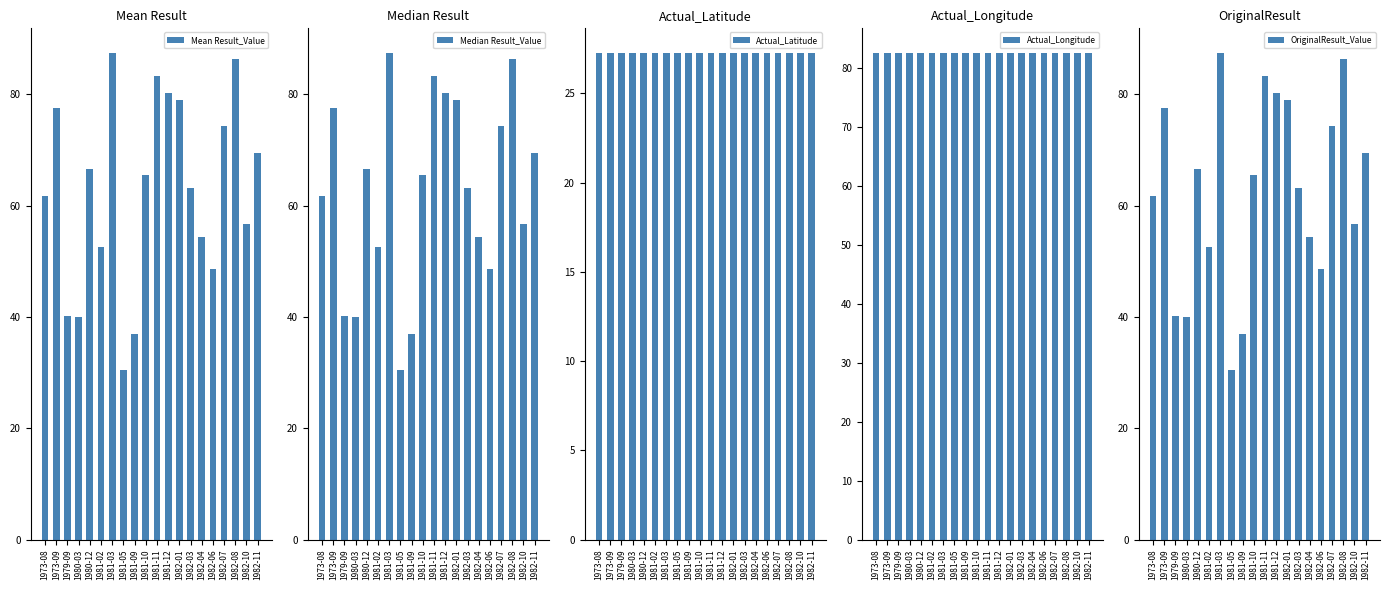

Reading right to left, list all the values displayed in this chart.

Mean Result_Value: 1982-11=69.4	1982-10=56.8	1982-08=86.4	1982-07=74.4	1982-06=48.7	1982-04=54.3	1982-03=63.2	1982-01=78.9	1981-12=80.2	1981-11=83.3	1981-10=65.5	1981-09=37.0	1981-05=30.4	1981-03=87.5	1981-02=52.6	1980-12=66.7	1980-03=40.0	1979-09=40.3	1973-09=77.6	1973-08=61.8
Median Result_Value: 1982-11=69.4	1982-10=56.8	1982-08=86.4	1982-07=74.4	1982-06=48.7	1982-04=54.3	1982-03=63.2	1982-01=78.9	1981-12=80.2	1981-11=83.3	1981-10=65.5	1981-09=37.0	1981-05=30.4	1981-03=87.5	1981-02=52.6	1980-12=66.7	1980-03=40.0	1979-09=40.3	1973-09=77.6	1973-08=61.8
Actual_Latitude: 1982-11=27.3	1982-10=27.3	1982-08=27.3	1982-07=27.3	1982-06=27.3	1982-04=27.3	1982-03=27.3	1982-01=27.3	1981-12=27.3	1981-11=27.3	1981-10=27.3	1981-09=27.3	1981-05=27.3	1981-03=27.3	1981-02=27.3	1980-12=27.3	1980-03=27.3	1979-09=27.3	1973-09=27.3	1973-08=27.3
Actual_Longitude: 1982-11=82.5	1982-10=82.5	1982-08=82.5	1982-07=82.5	1982-06=82.5	1982-04=82.5	1982-03=82.5	1982-01=82.5	1981-12=82.5	1981-11=82.5	1981-10=82.5	1981-09=82.5	1981-05=82.5	1981-03=82.5	1981-02=82.5	1980-12=82.5	1980-03=82.5	1979-09=82.5	1973-09=82.5	1973-08=82.5
OriginalResult_Value: 1982-11=69.4	1982-10=56.8	1982-08=86.4	1982-07=74.4	1982-06=48.7	1982-04=54.3	1982-03=63.2	1982-01=78.9	1981-12=80.2	1981-11=83.3	1981-10=65.5	1981-09=37.0	1981-05=30.4	1981-03=87.5	1981-02=52.6	1980-12=66.7	1980-03=40.0	1979-09=40.3	1973-09=77.6	1973-08=61.8